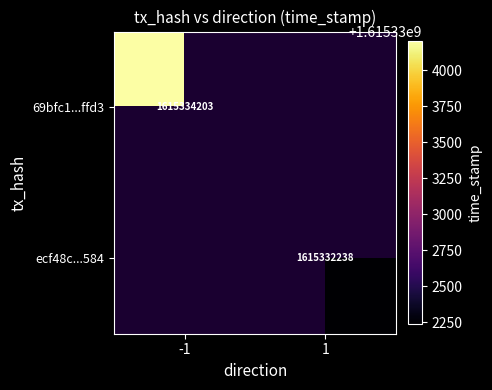

The value of 69bfc1...ffd3 at -1 is 2263723006. True or false?

False